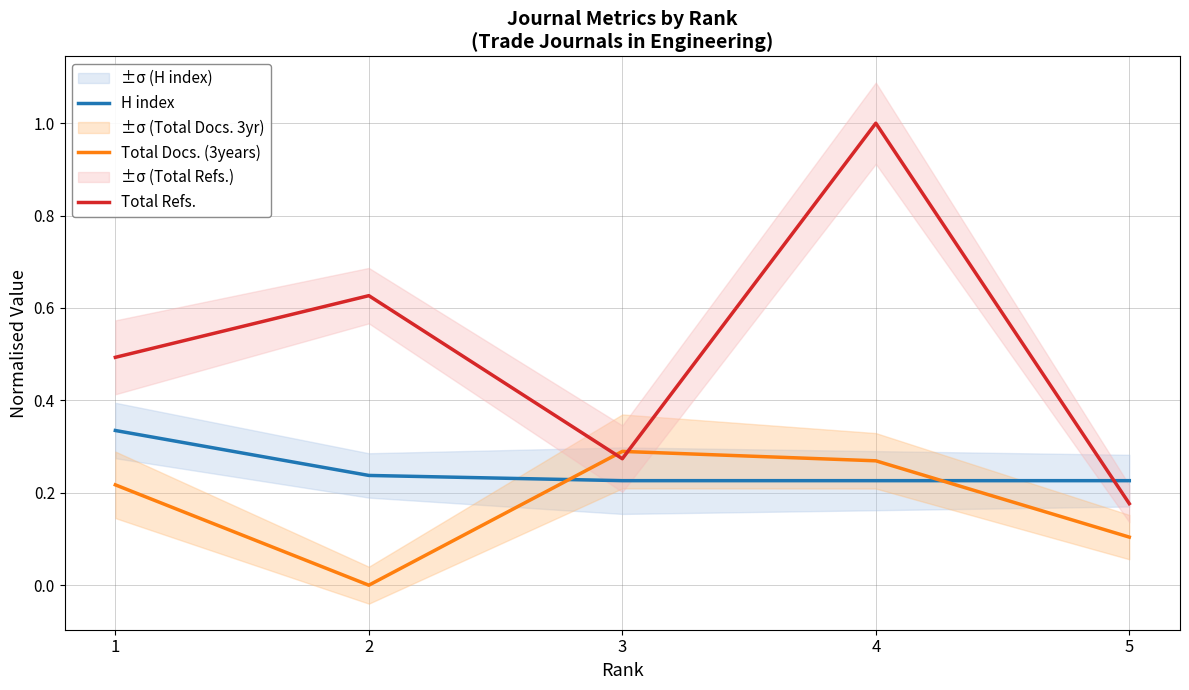

Which label corresponds to the smallest value in the chart?

2